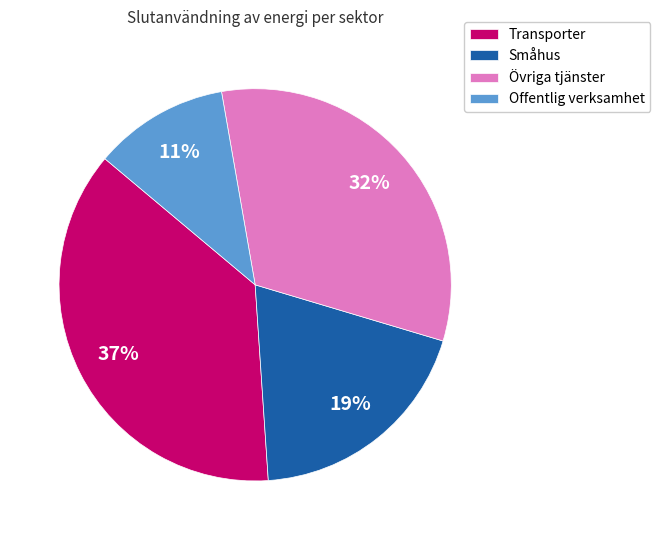

Which has a higher value, Småhus or Transporter?

Transporter